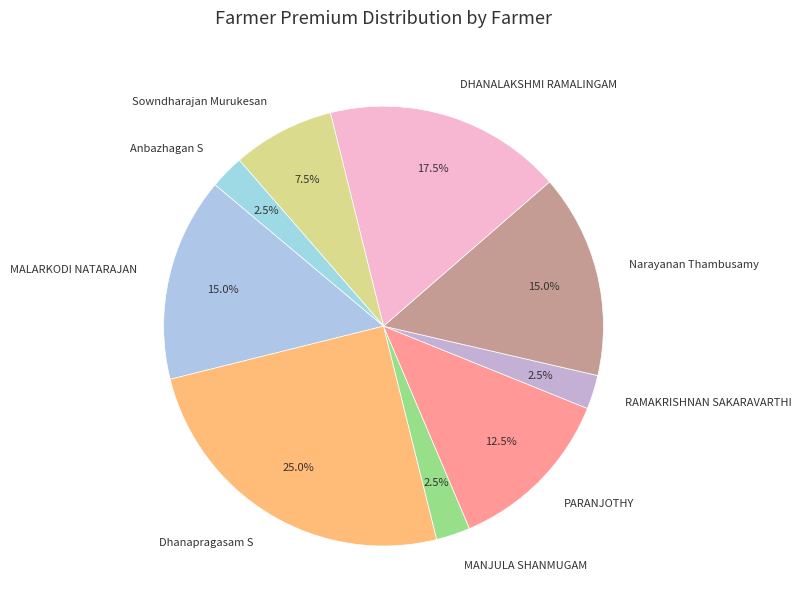

Is there a majority slice in this chart?

No